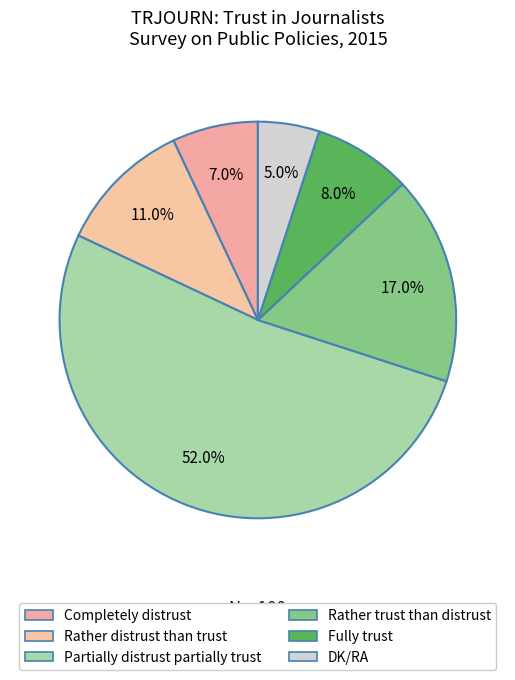

How many slices are in this pie chart?

6